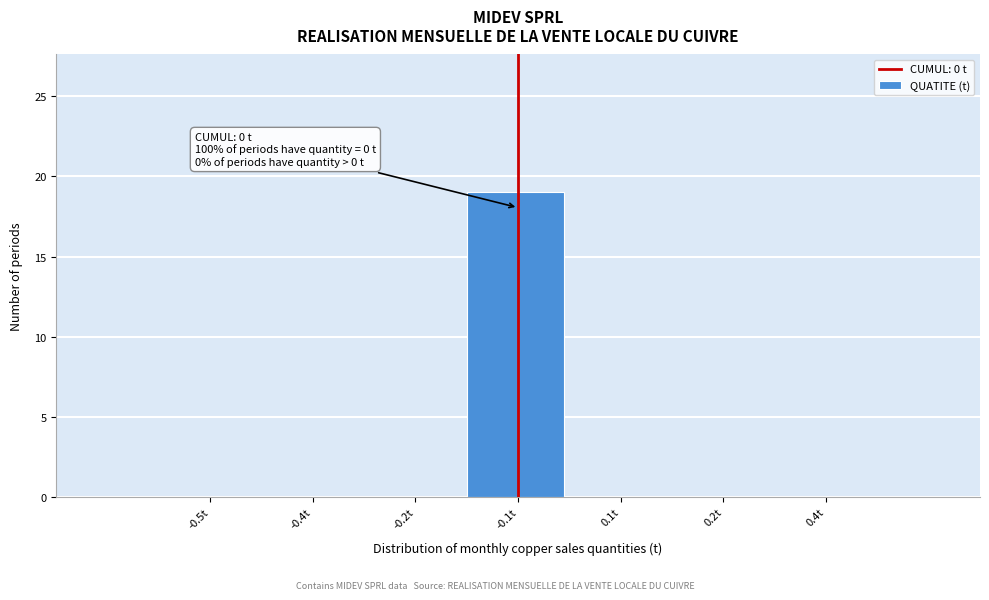

Reading right to left, transcribe all the data shown in this chart.

0.4t=0	0.2t=0	0.1t=0	-0.1t=19	-0.2t=0	-0.4t=0	-0.5t=0